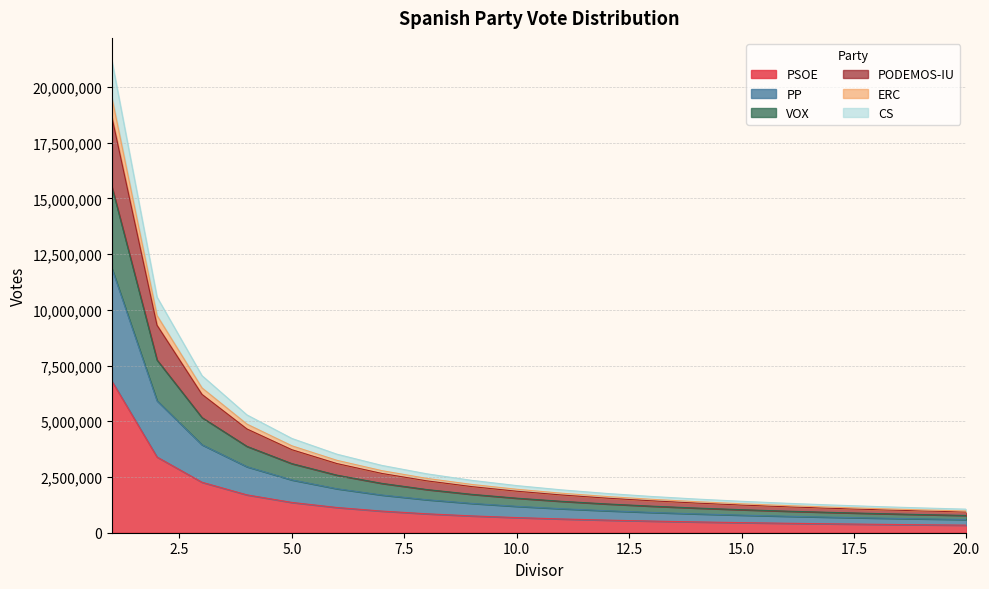

Is the value of CS at 6 greater than the value of PSOE at 16?

Yes